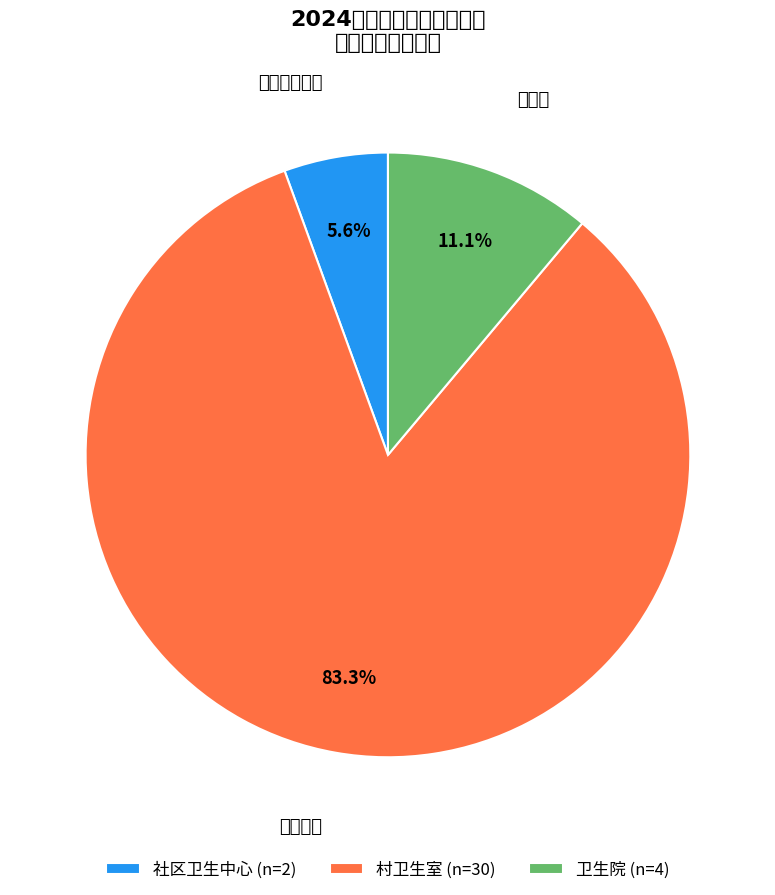

The 社区卫生中心 slice represents 6% of the pie. True or false?

True